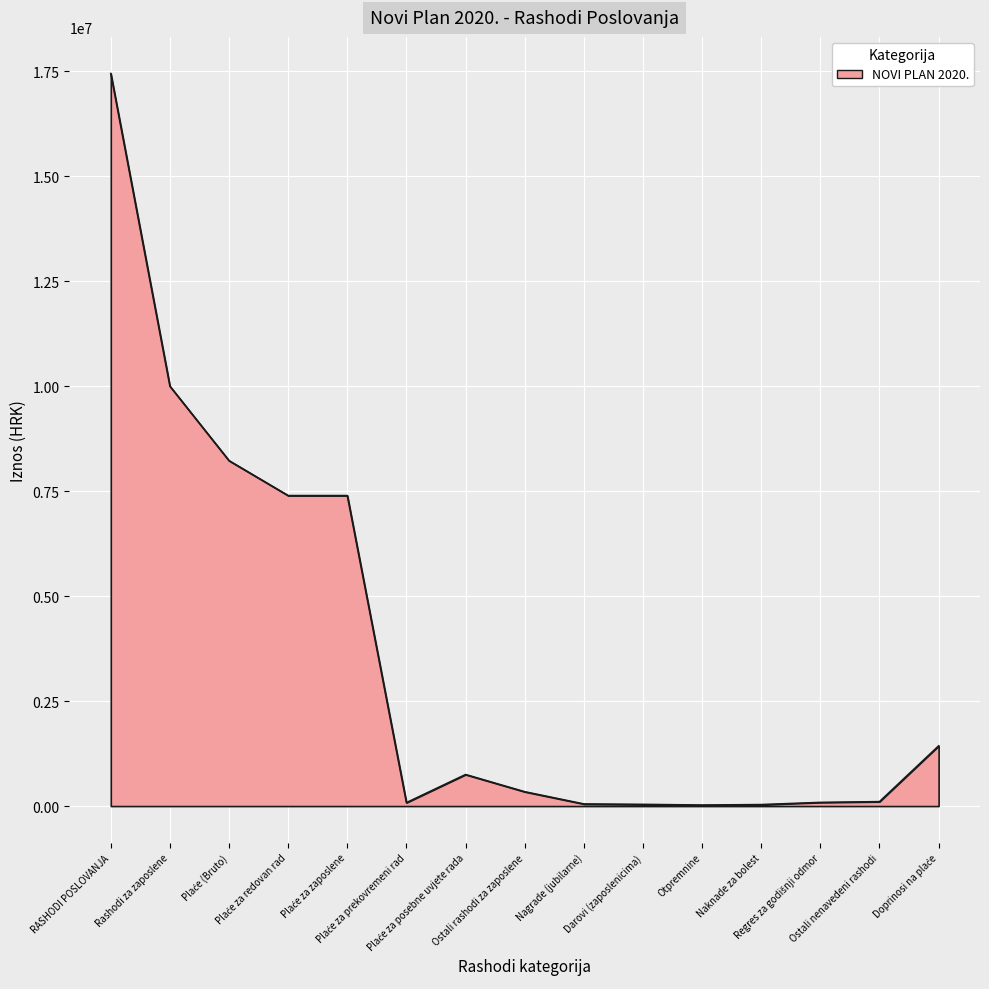

What is the ratio of the value at Rashodi za zaposlene to the value at Ostali nenavedeni rashodi?

95.2